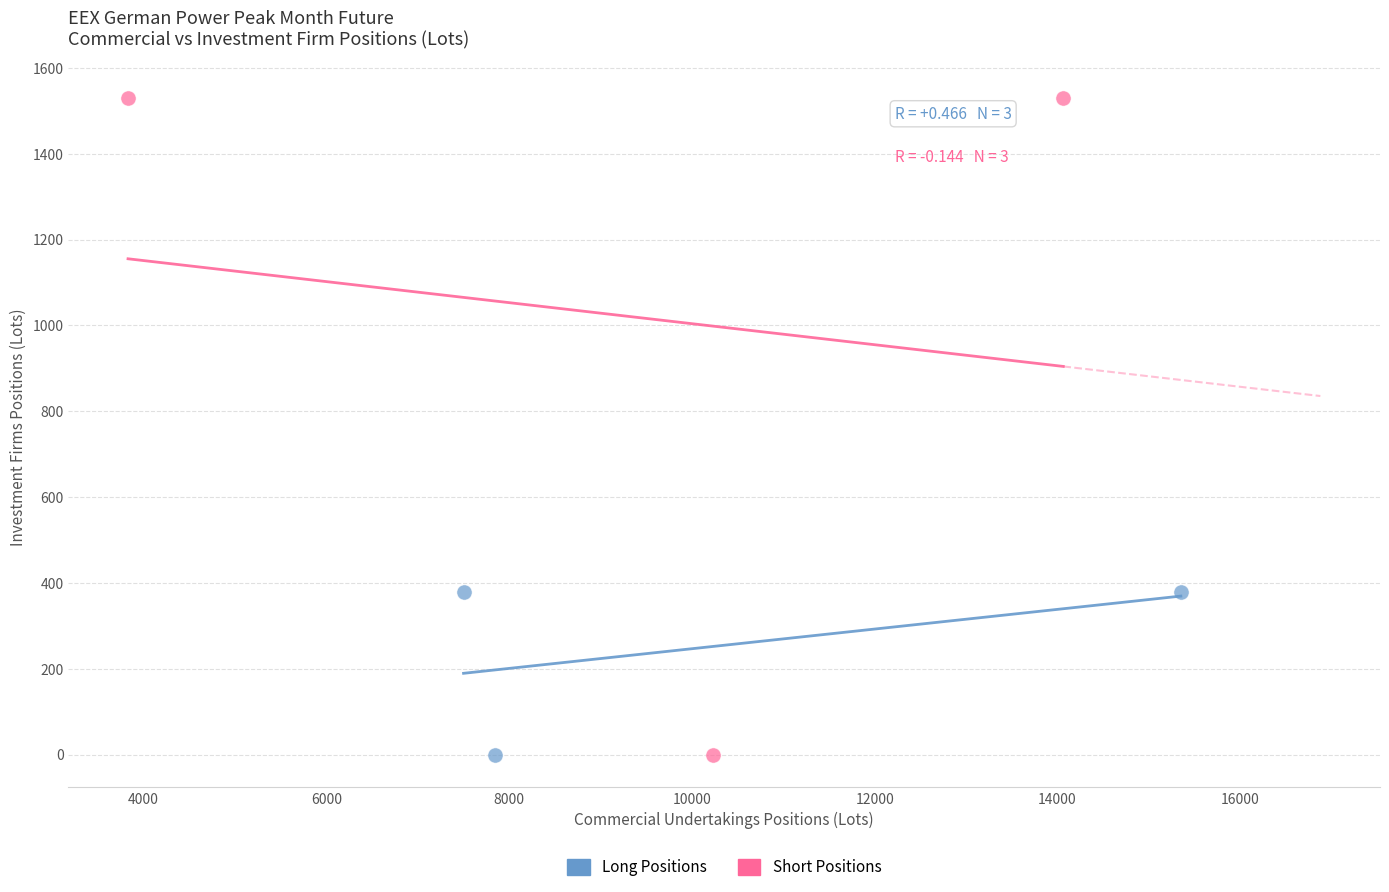

Which series has the largest Y range (max minus min)?

Short Positions